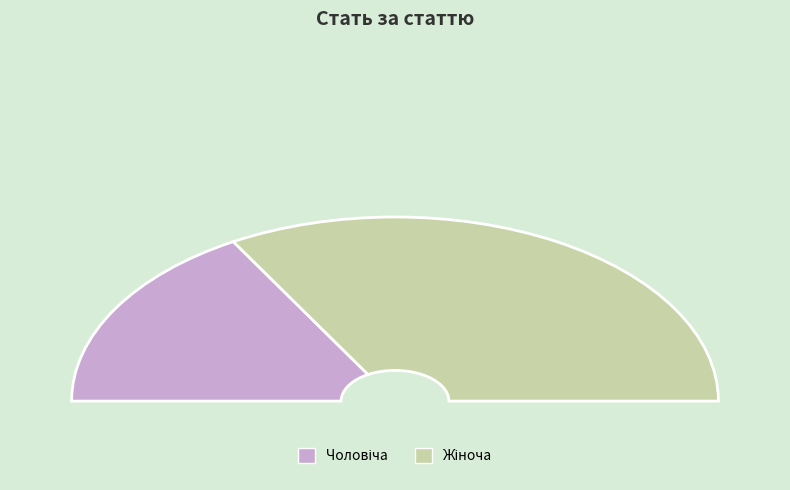

What percentage do Жіноча and Чоловіча together represent?

100.0%